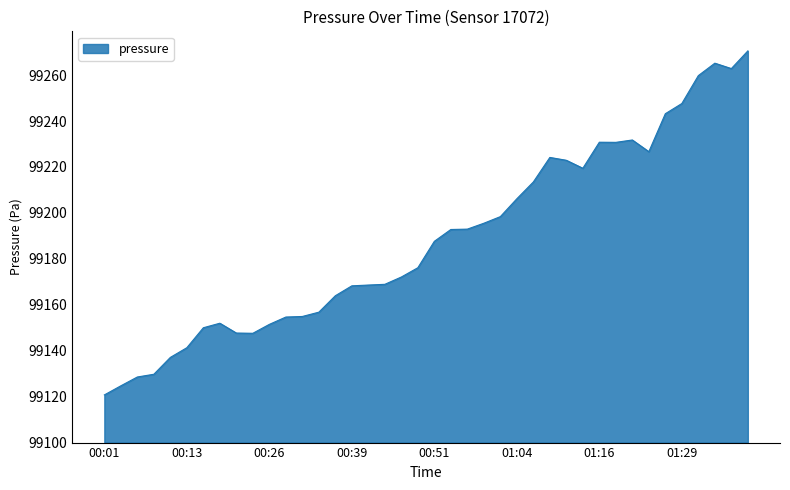

What is the smallest value displayed?

99120.8